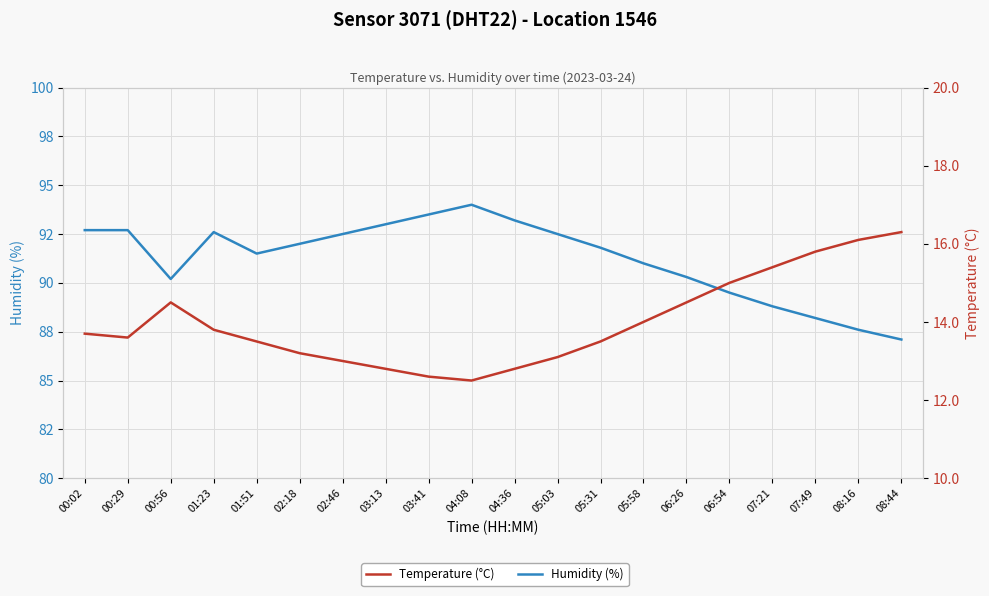

Which series has the largest total across all categories?

Humidity (%)